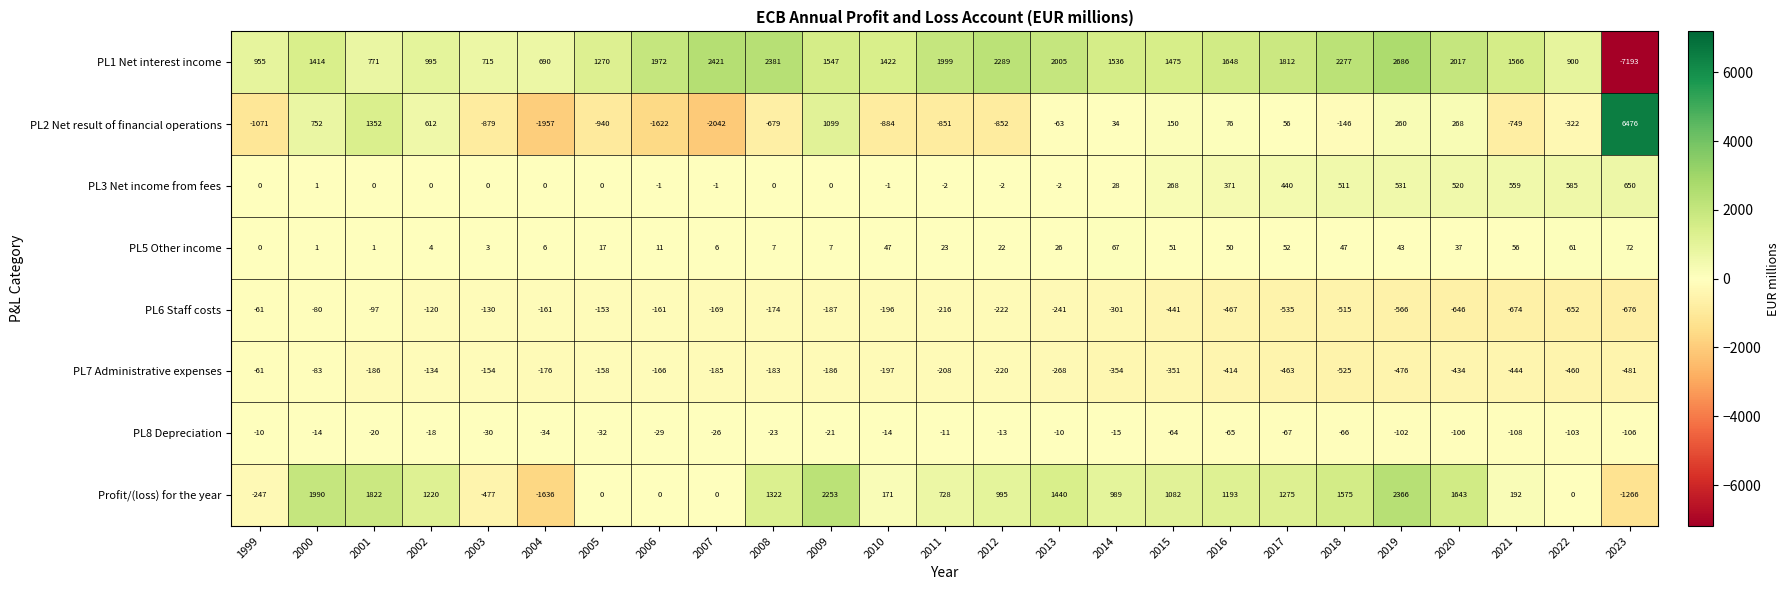

What is the difference between the second highest and second lowest values in the PL2 Net result of financial operations series?

3309